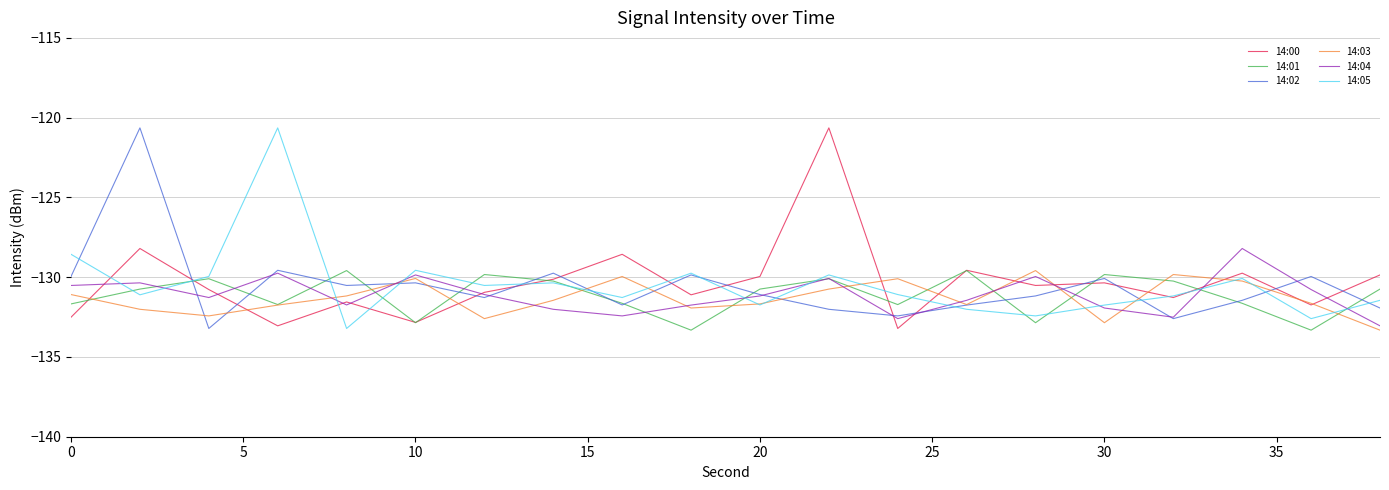

How many categories are shown in the chart?

20